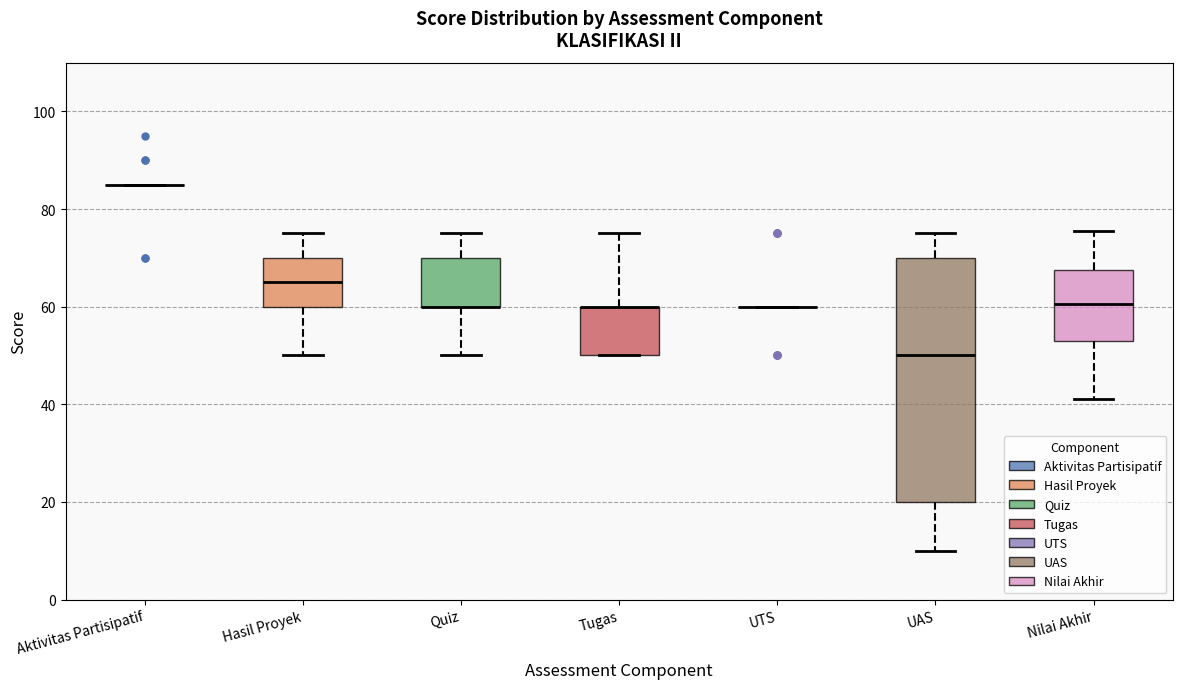

Where does the upper whisker of the box for Tugas end on the y-axis? The values are not printed on the chart, so give them approximately, as read against the axis.

76